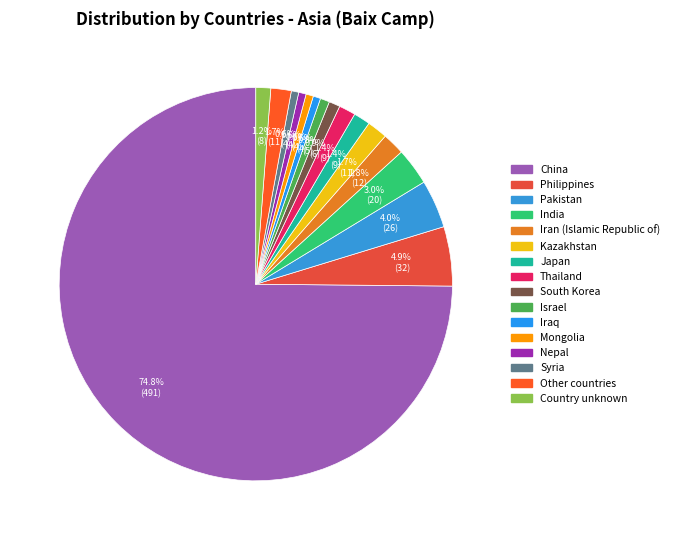

What percentage is the Country unknown slice, to the nearest percent?

1%